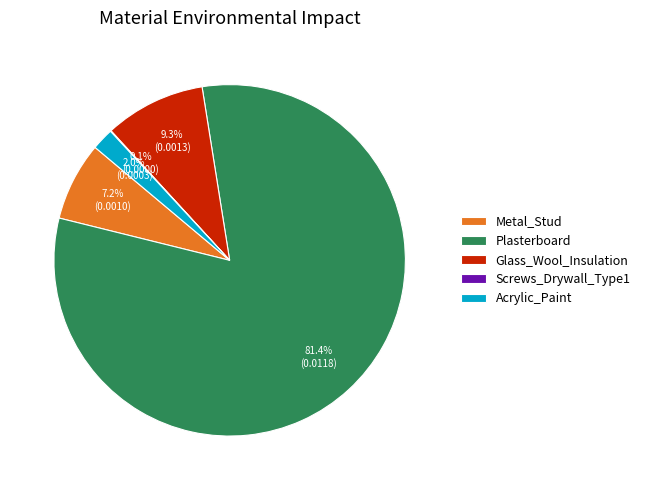

To the nearest percent, what is the average slice percentage?

20%